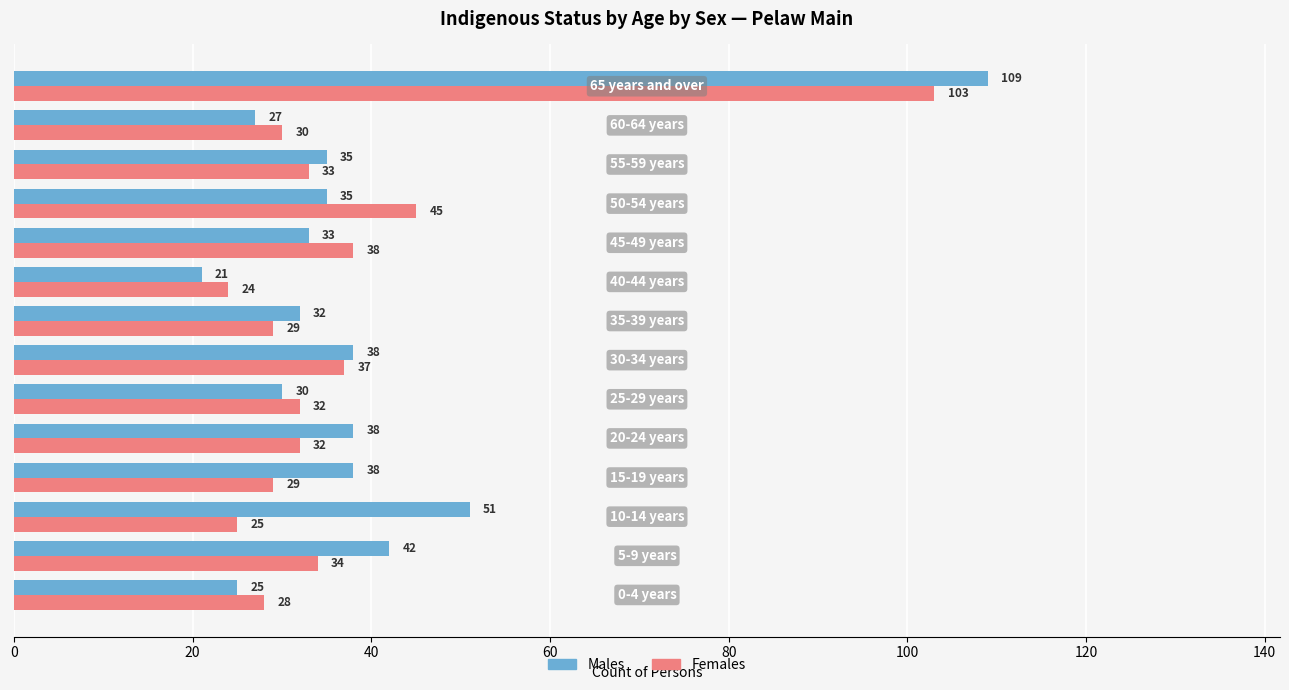

Rank the series by their maximum value, from lowest to highest.

Females, Males